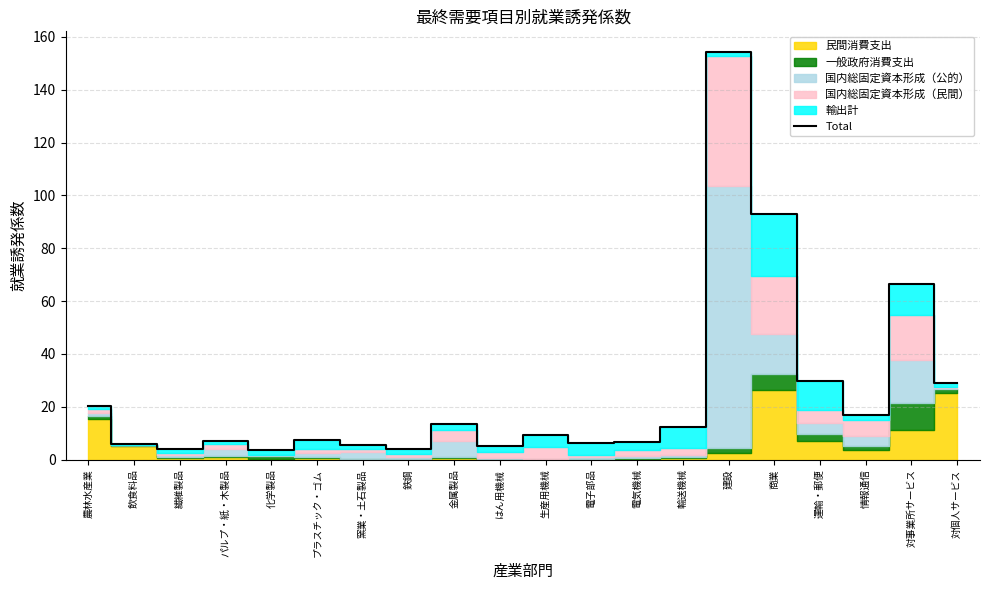

What position from the right is 窯業・土石製品?

14